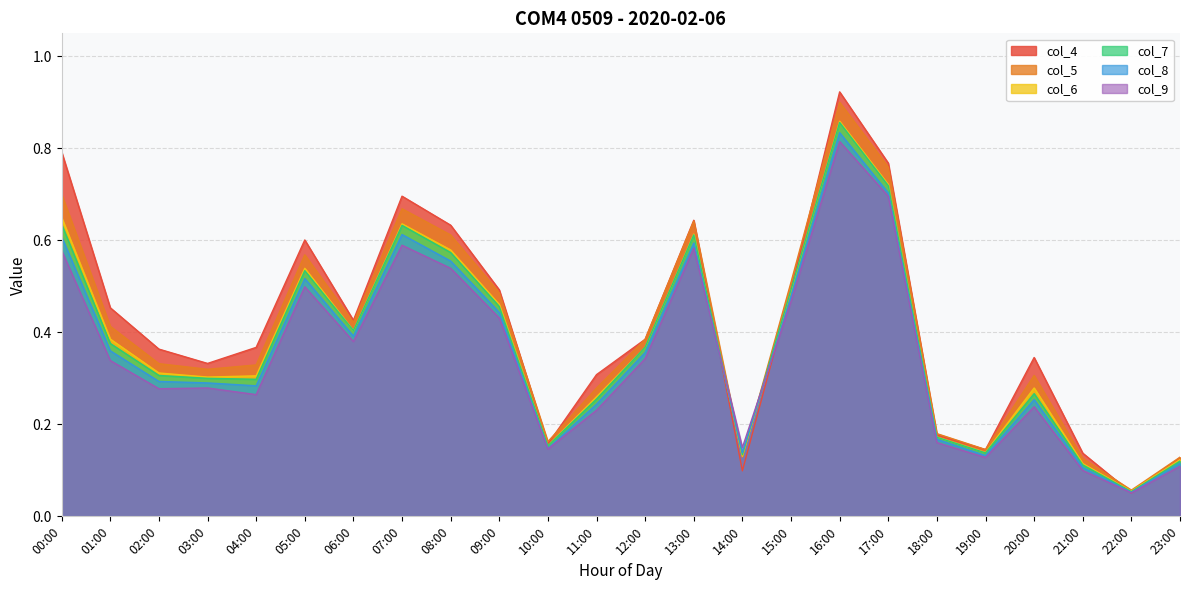

True or false: col_7 has more than 0 points higher than both neighbors.

True